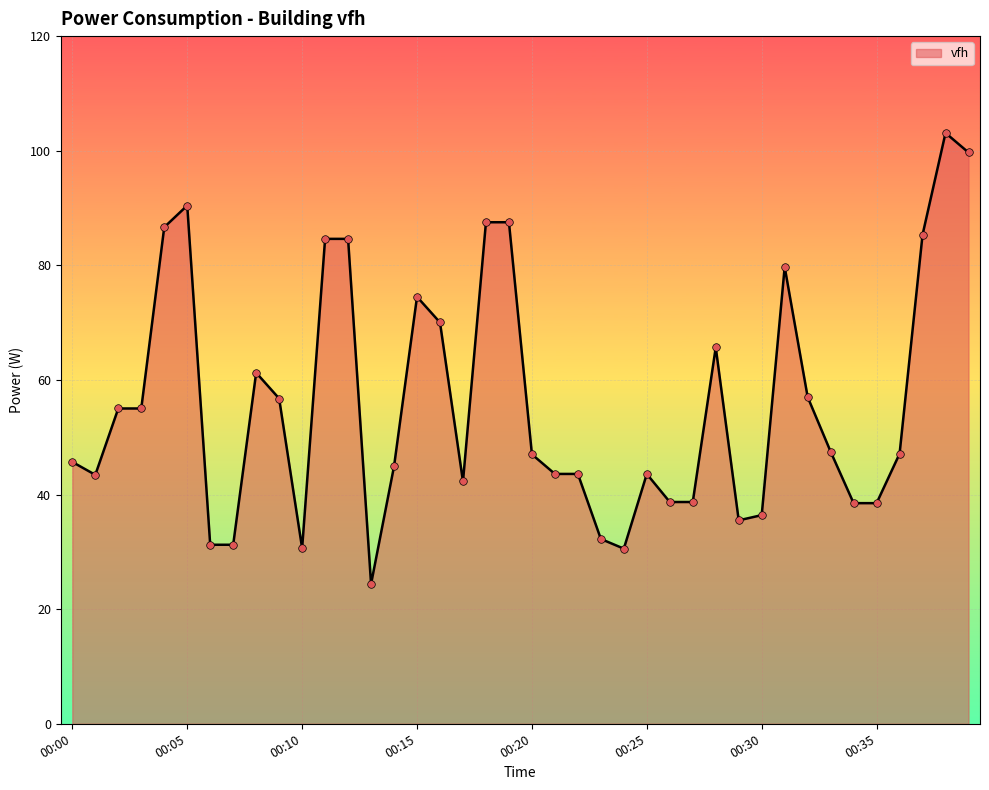

What is the maximum value shown in the chart?

103.1